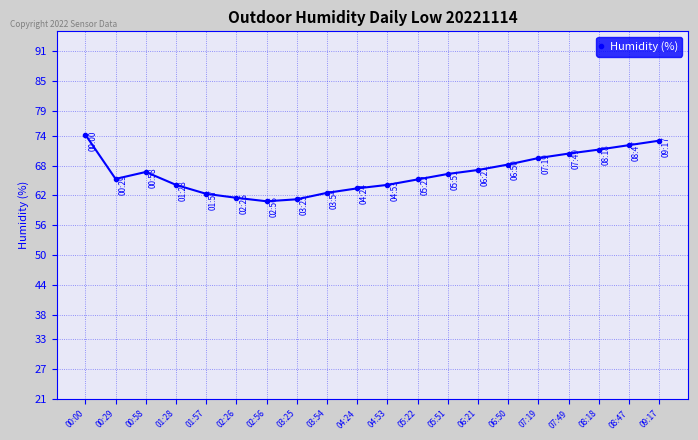

How many points are lower than both their immediate neighbors (excluding endpoints)?

2